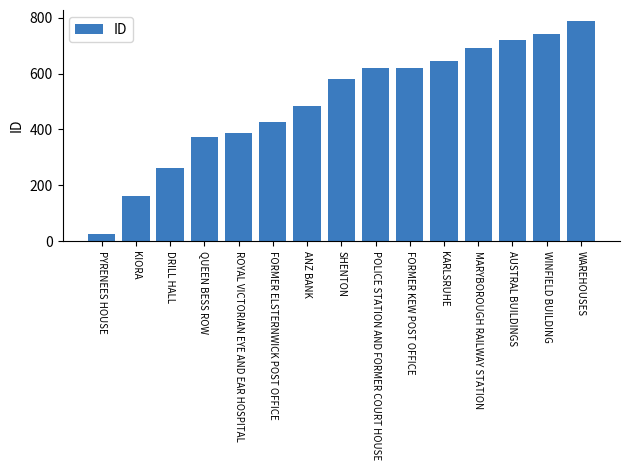

What is the approximate value at FORMER ELSTERNWICK POST OFFICE, to the nearest 10?

430